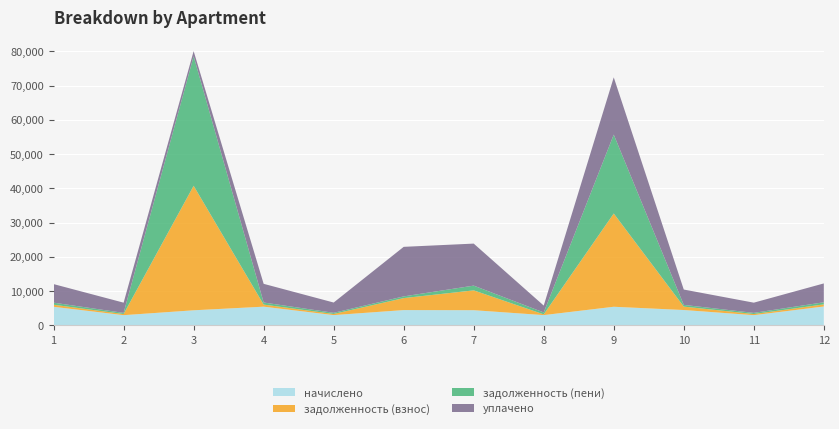

Reading left to right, what are all the values shown in this chart?

начислено: 5436.4	2993.6	4414.9	5471.9	3011.3	4477.1	4441.5	3011.3	5445.3	4494.8	2993.6	5525.2
задолженность (взнос): 604.0	332.6	36323.2	608.0	334.6	3497.4	5787.5	219.2	27211.1	998.8	332.6	613.9
задолженность (пени): 604.0	332.6	37794.8	608.0	334.6	497.4	1384.7	553.8	23026.2	499.4	332.6	613.9
уплачено: 5413.1	2980.8	1500.0	5448.5	2998.4	14457.9	12260.8	2007.5	16700.0	4475.6	2980.8	5501.6